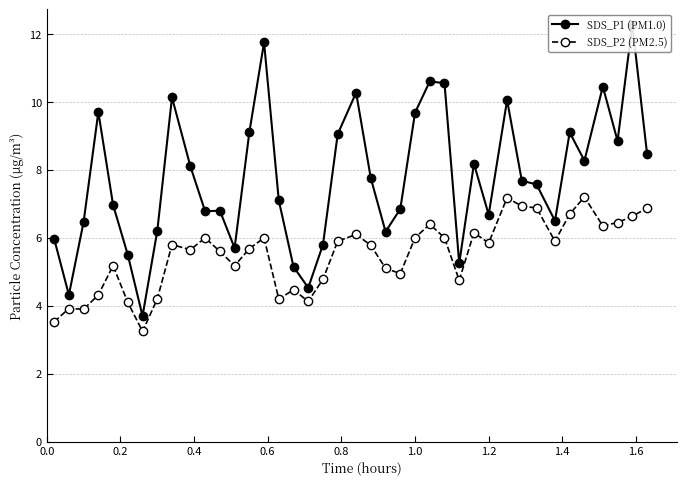

How many lines are shown in the chart?

2